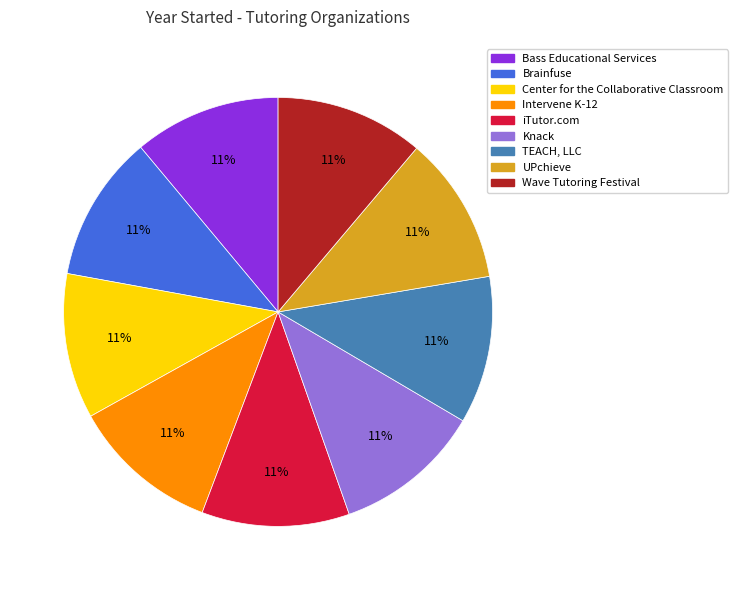

Is the sum of Brainfuse and Knack greater than half?

No